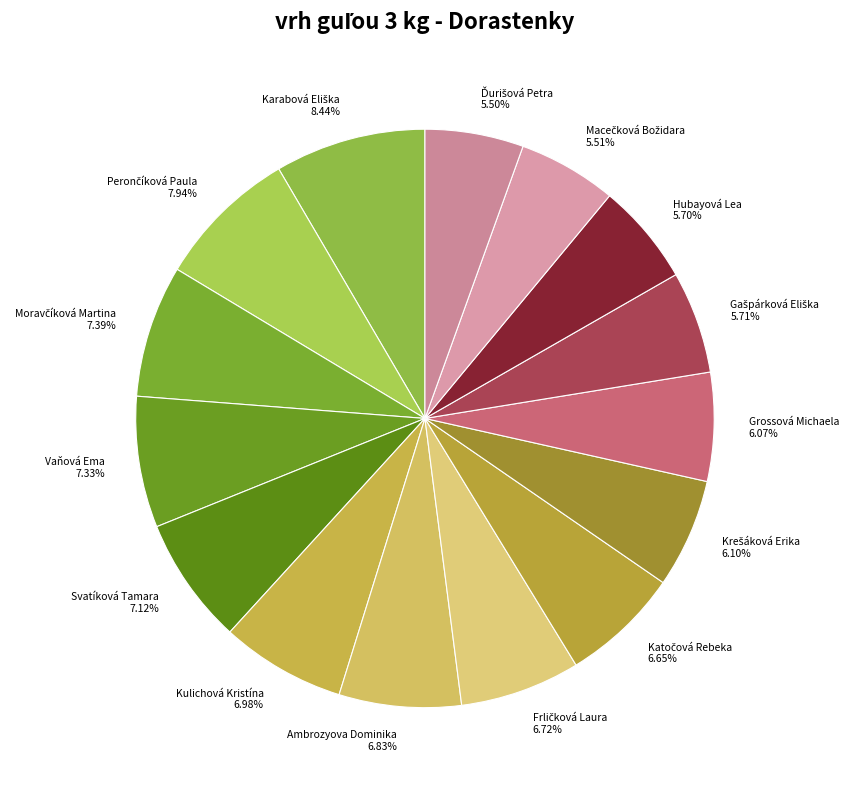

Approximately how many times larger is the value at Ambrozyova Dominika compared to Grossová Michaela?

1.1